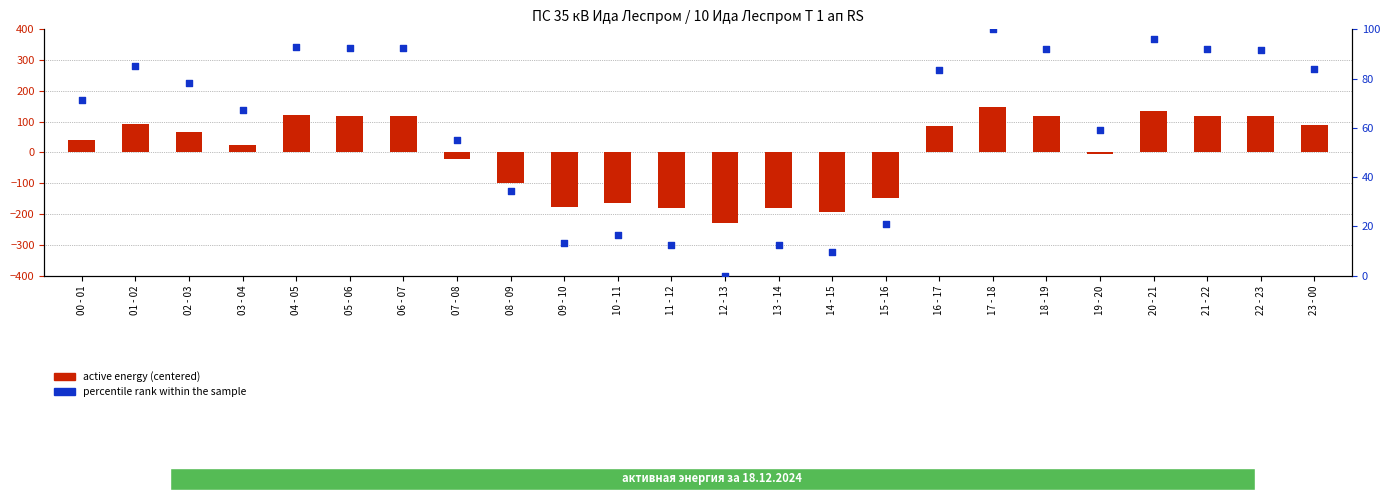

Which series reaches the minimum Y coordinate?

active energy (centered)